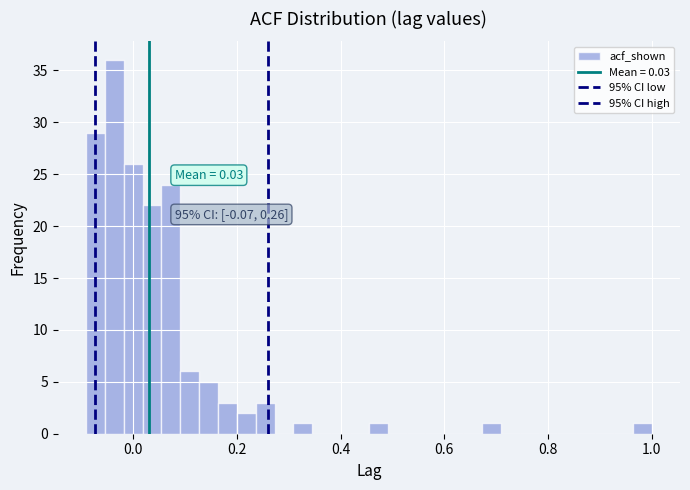

Read against the x-axis, roughly where is the centre of the tallest bar?

-0.04